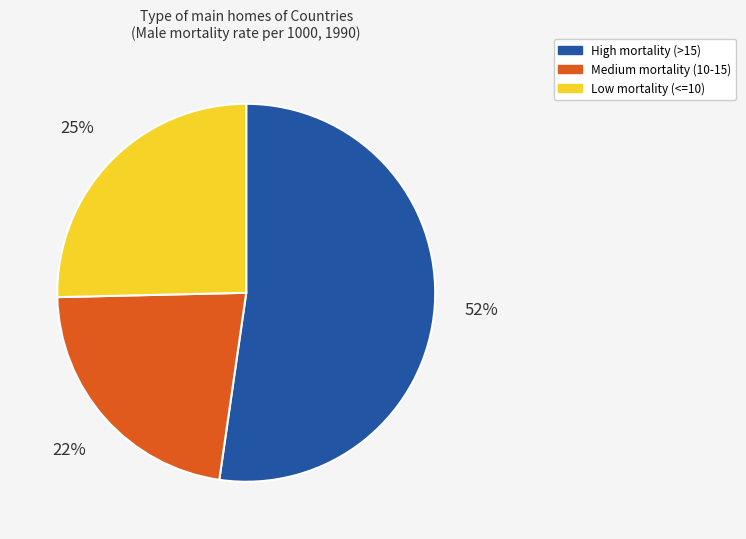

Is there a majority slice in this chart?

Yes